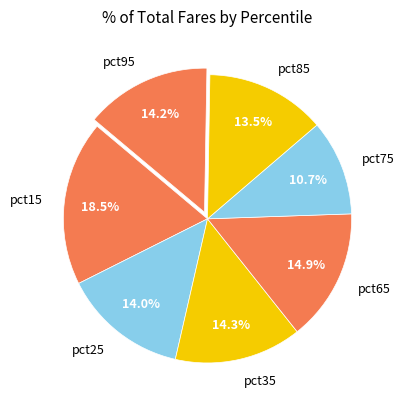

Which slice is the largest?

pct15